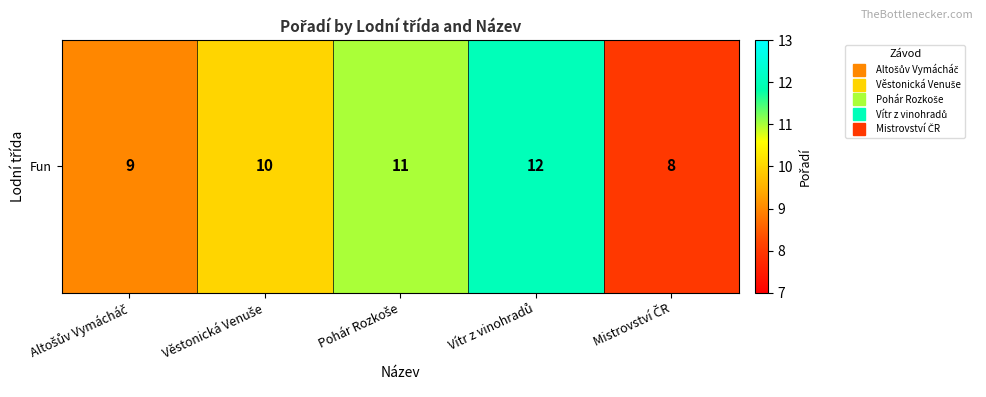

What is the change in value from Altošův Vymácháč to Věstonická Venuše?

+1